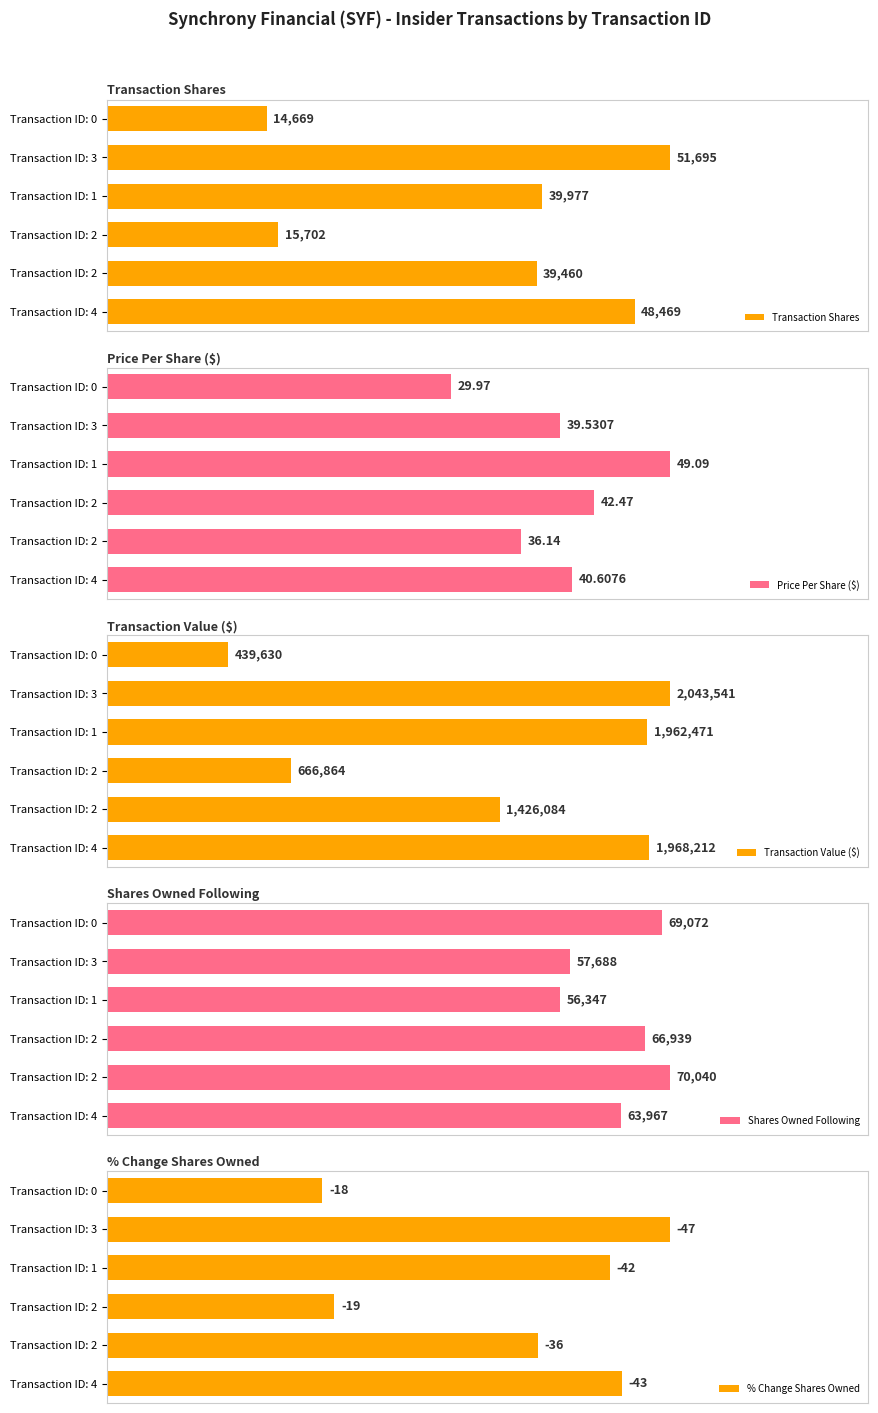

What is the total value across all series at 2?

1535584.1